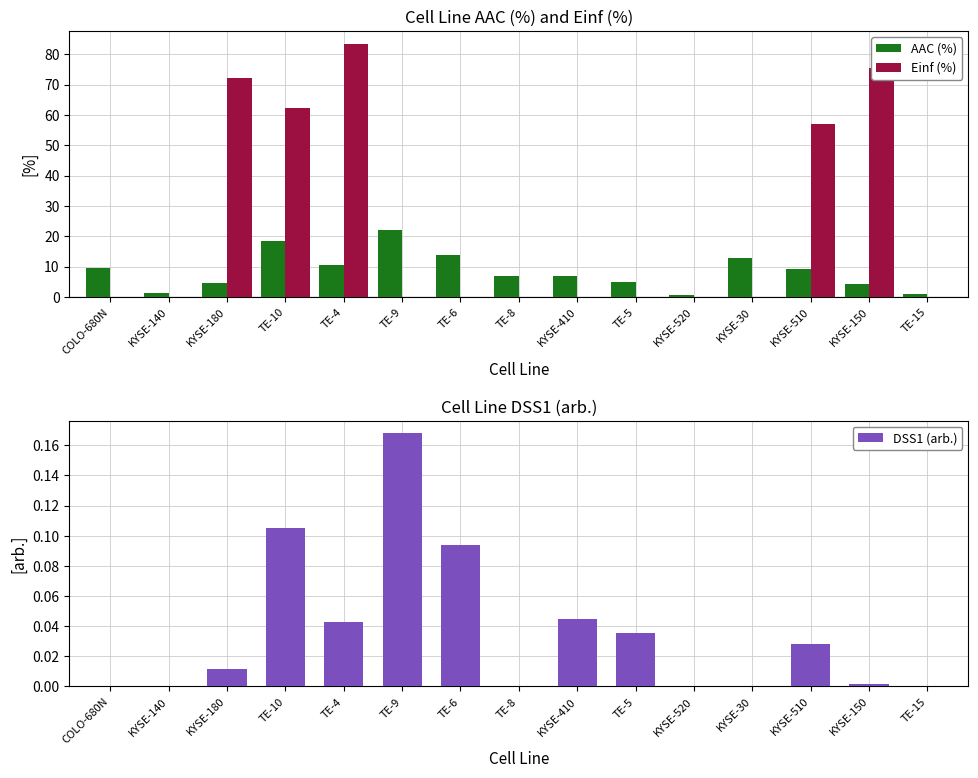

Which has a higher value, KYSE-150 or TE-4?

TE-4